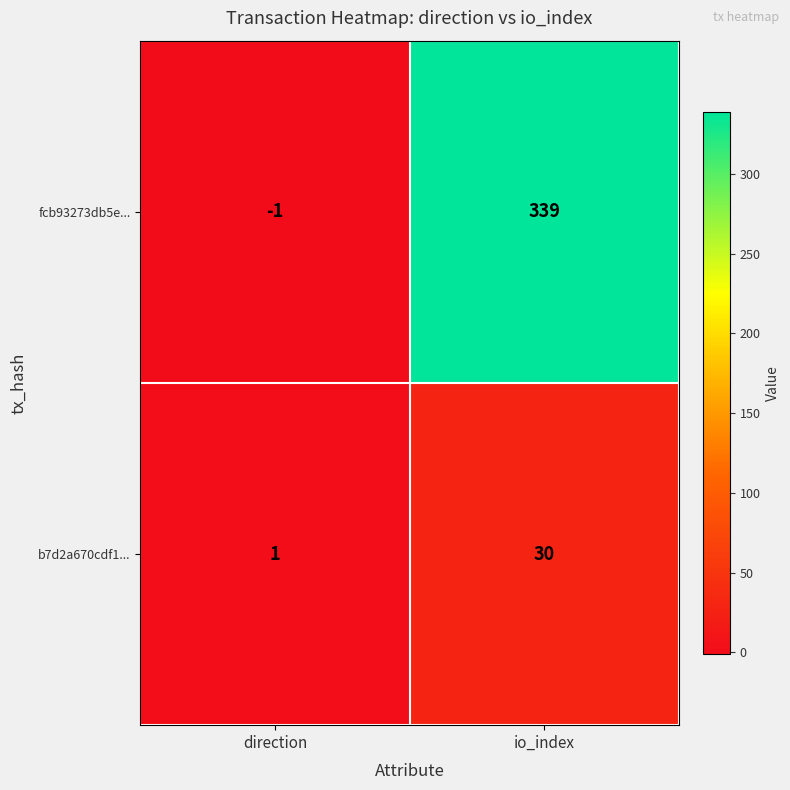

Which series has the largest range (max minus min)?

fcb93273db5e...